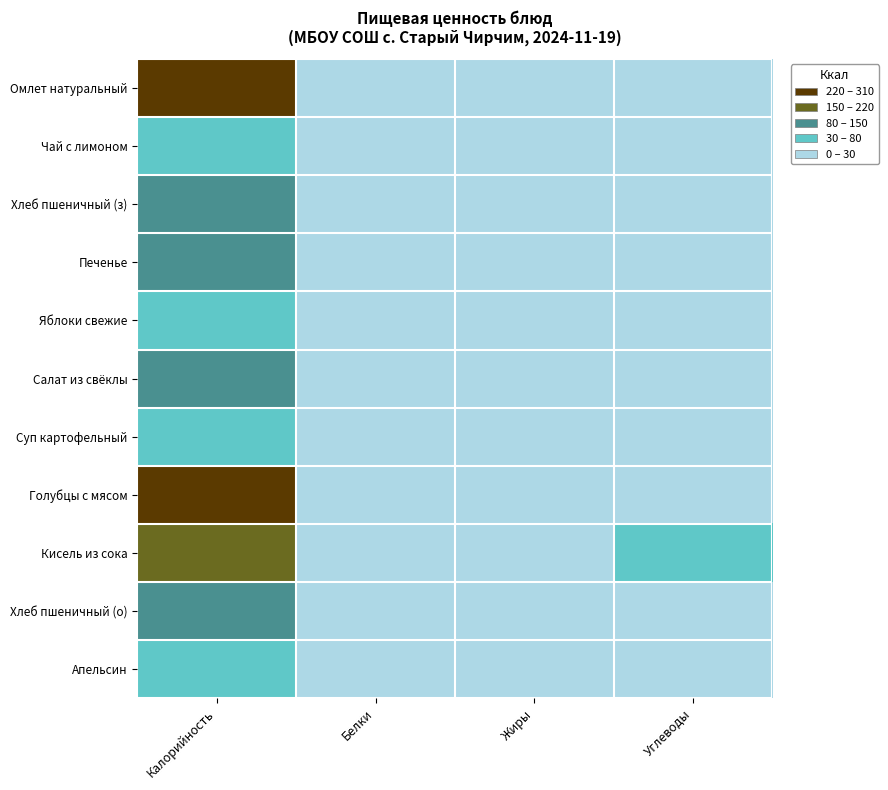

Between Углеводы and Жиры, which is larger?

Жиры